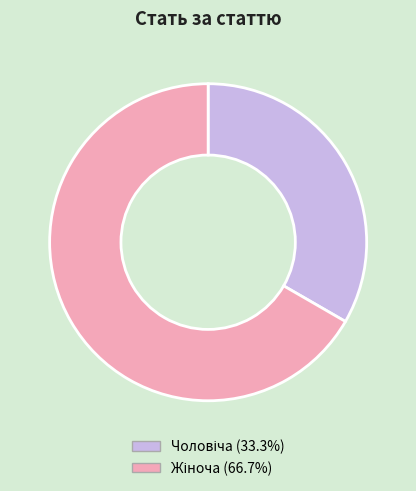

Does any single category account for the majority?

Yes